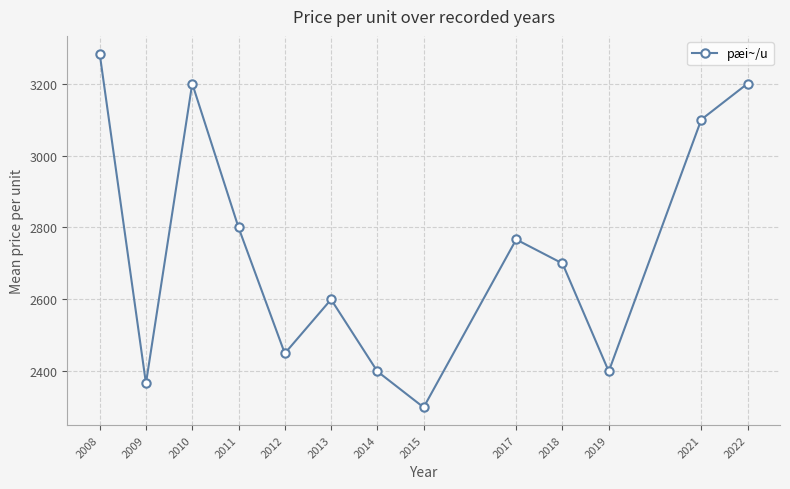

The chart shows a value of 1113.1 at 2021. True or false?

False